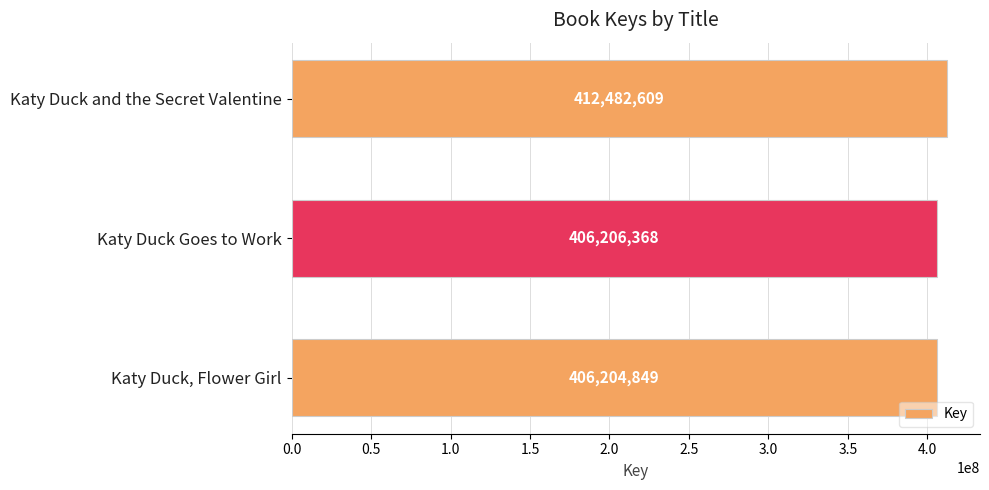

Reading top to bottom, what are all the values shown in this chart?

Katy Duck and the Secret Valentine=412482609	Katy Duck Goes to Work=406206368	Katy Duck, Flower Girl=406204849